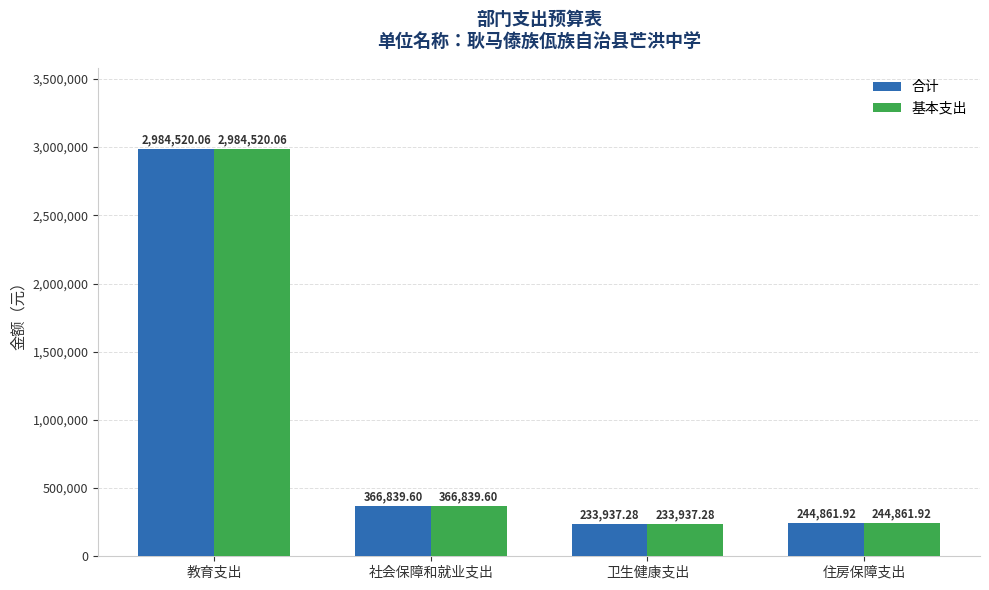

At which category does the chart reach its peak across all series?

教育支出